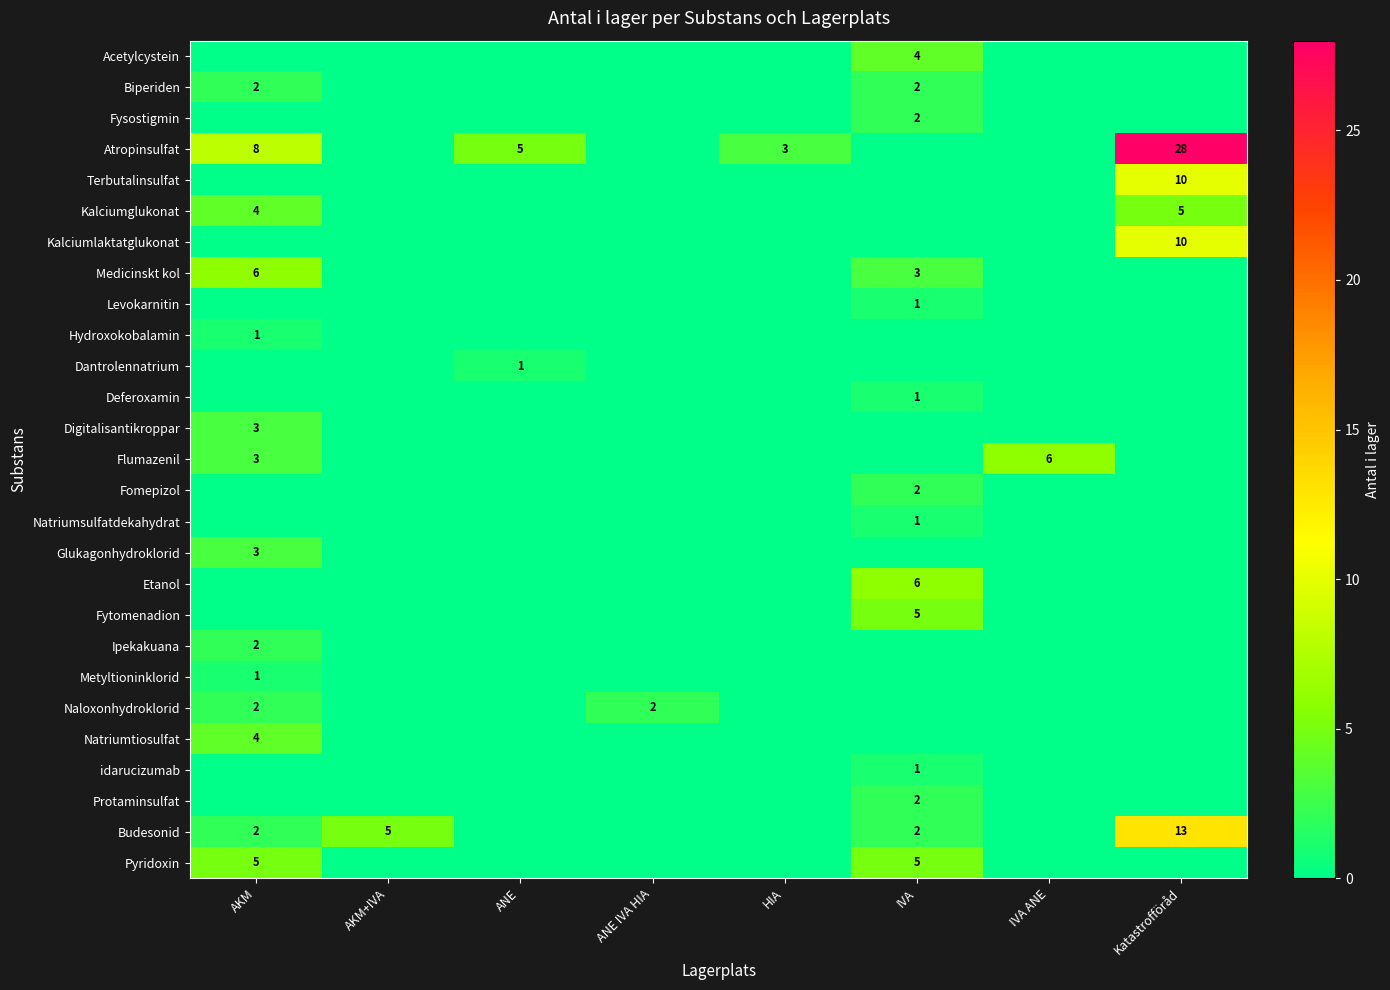

List the labels in order of Ipekakuana value, largest first.

AKM, AKM+IVA, ANE, ANE IVA HIA, HIA, IVA, IVA ANE, Katastrofföråd